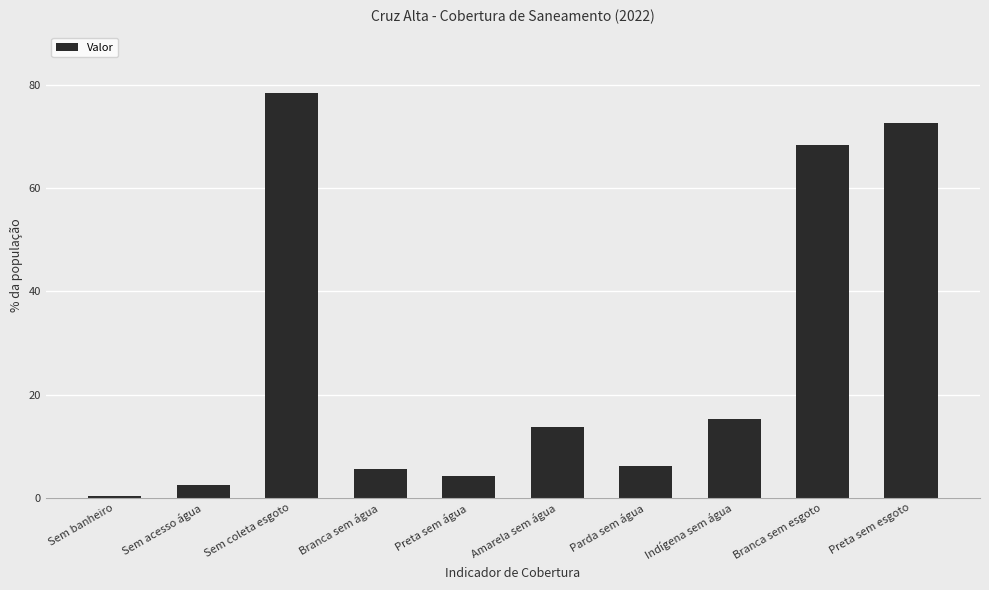

What is the difference between the values at Sem acesso água and Parda sem água?

3.6